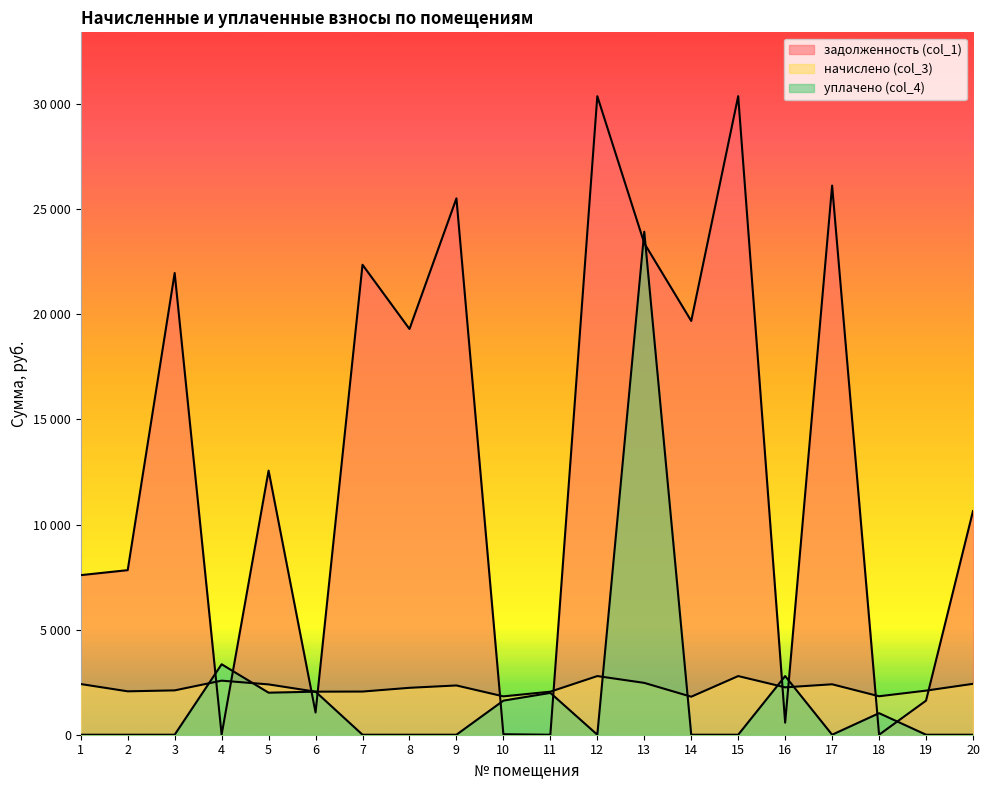

Which label corresponds to the smallest value in the chart?

11